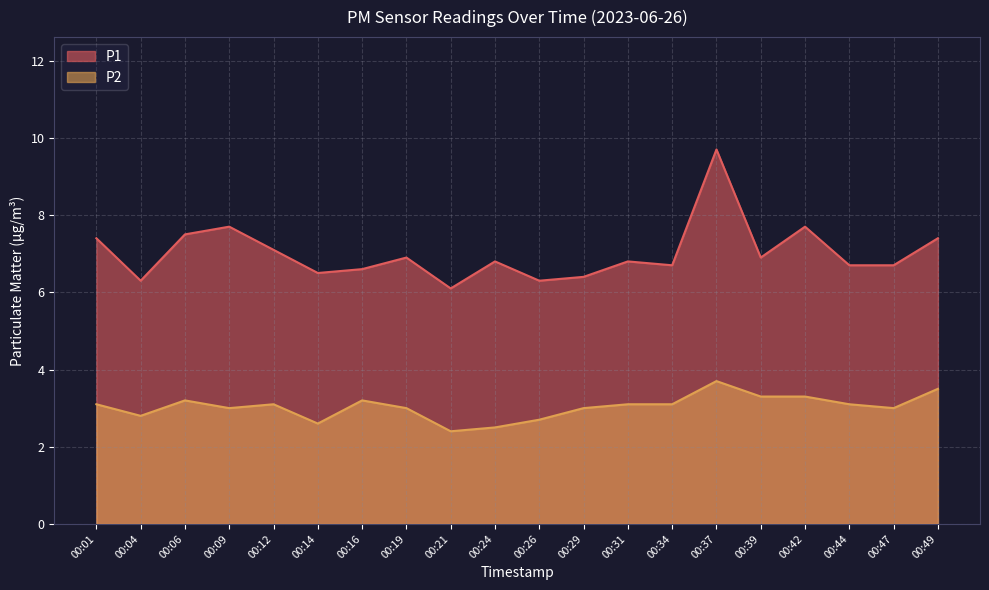

Between 00:42 and 00:44, which is larger?

00:42